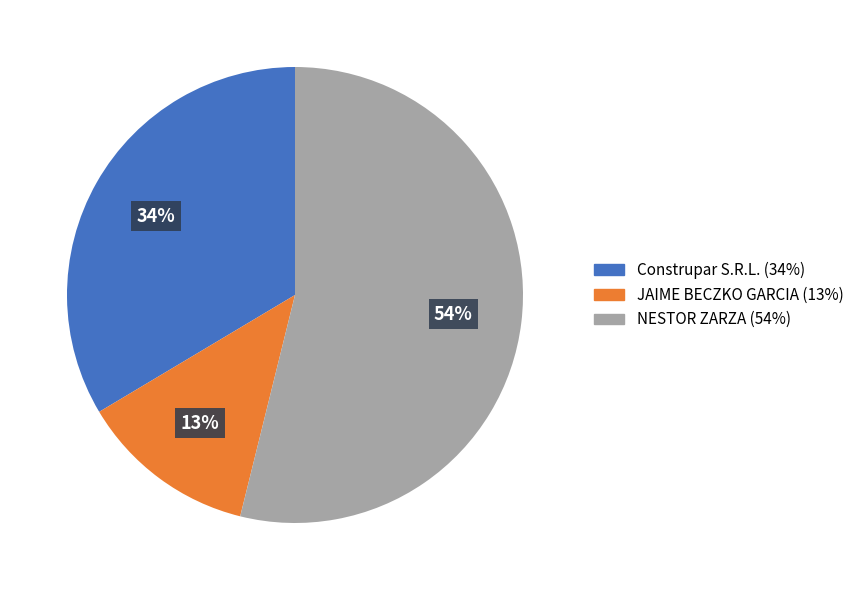

Which category has the smallest portion of the pie?

JAIME BECZKO GARCIA